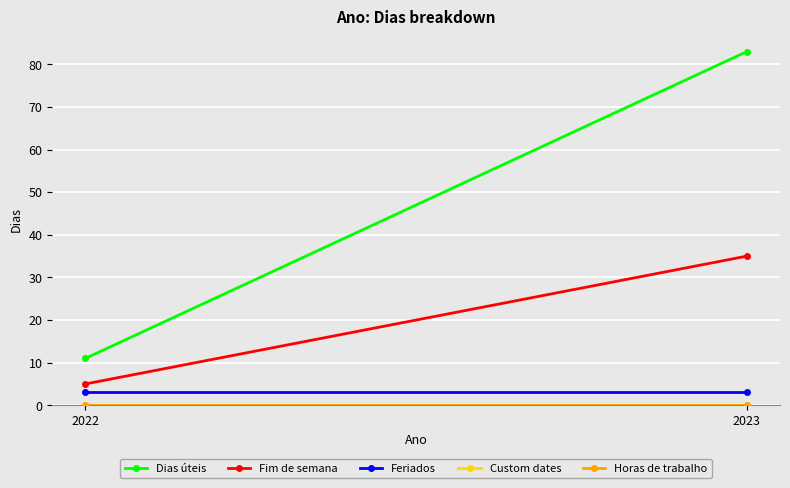

Is it true that Feriados equals 3 at 2022?

True